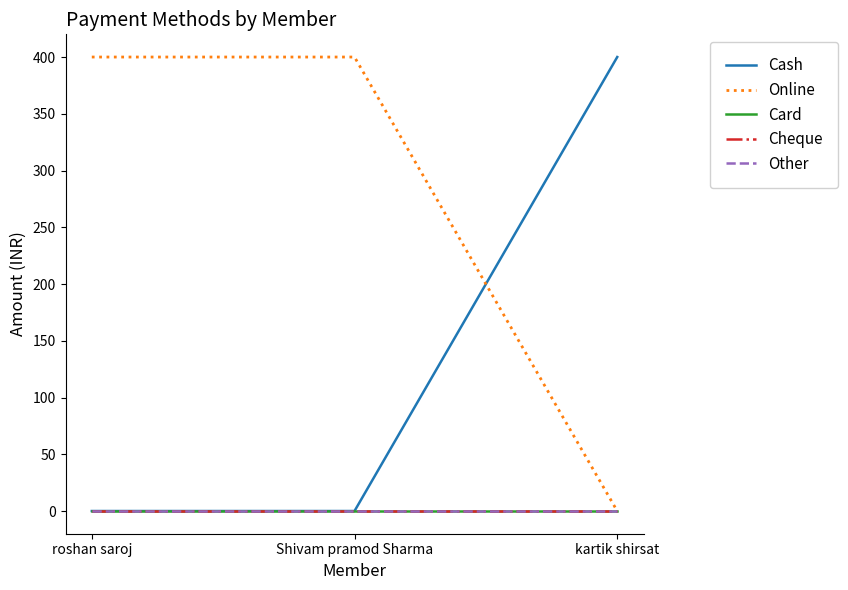

What is the label of the 1st point from the right?

kartik shirsat